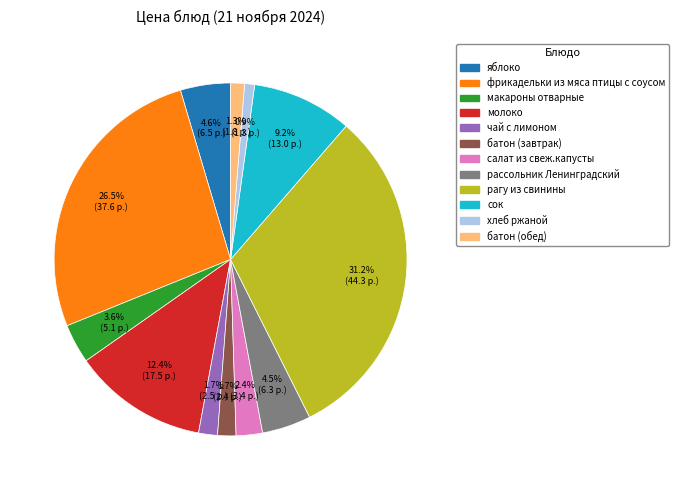

To the nearest percent, what portion does макароны отварные represent?

4%